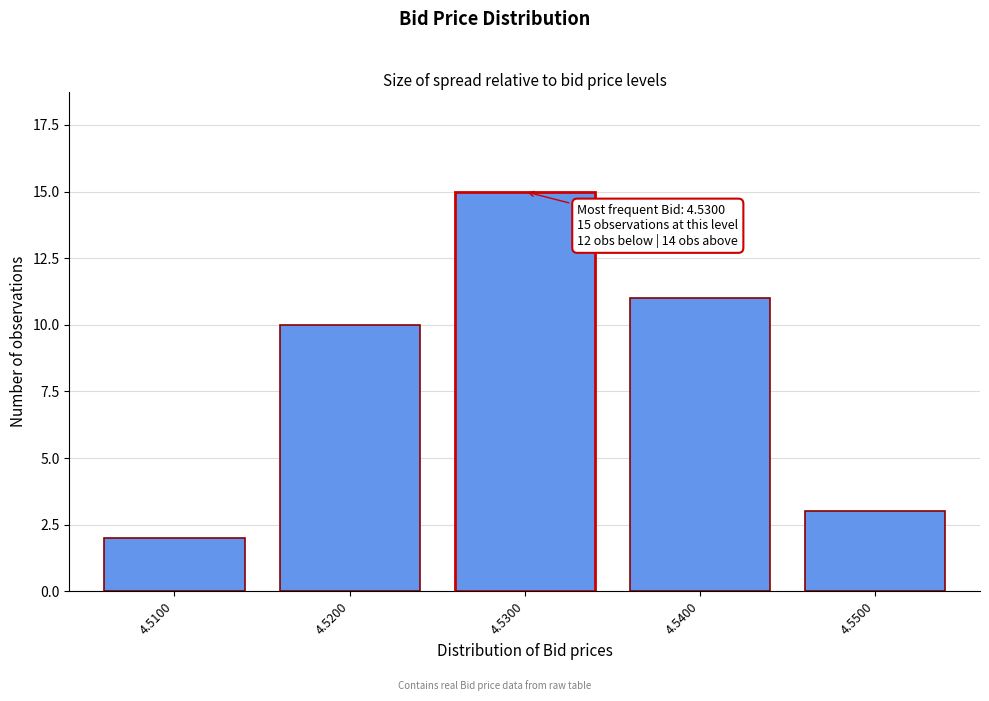

Reading left to right, extract all data points from this chart.

4.5100=2	4.5200=10	4.5300=15	4.5400=11	4.5500=3